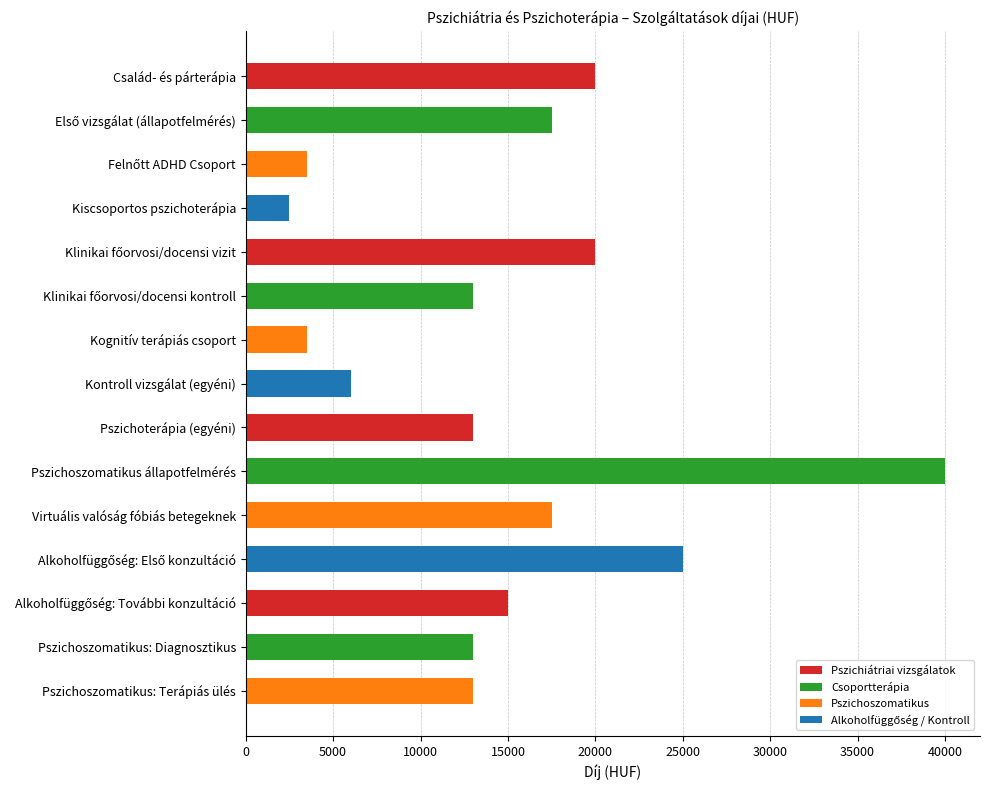

Reading top to bottom, what are all the values shown in this chart?

20000	17500	3500	2500	20000	13000	3500	6000	13000	40000	17500	25000	15000	13000	13000